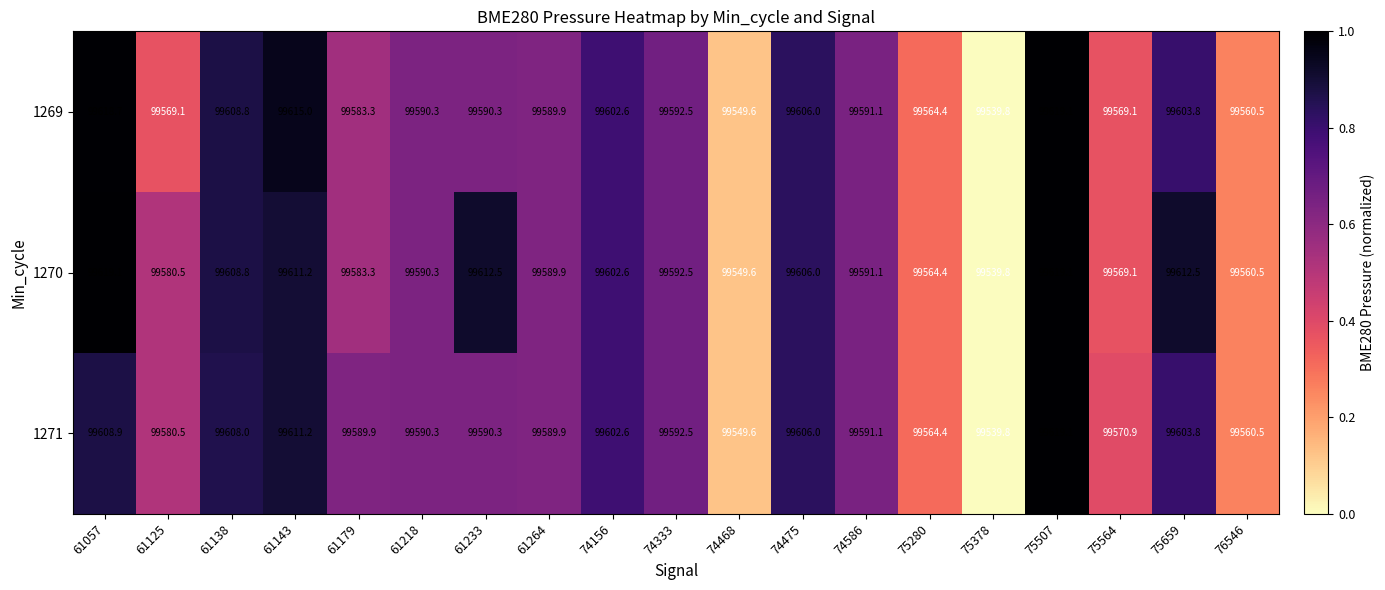

At which category is the sum across all series the highest?

75507